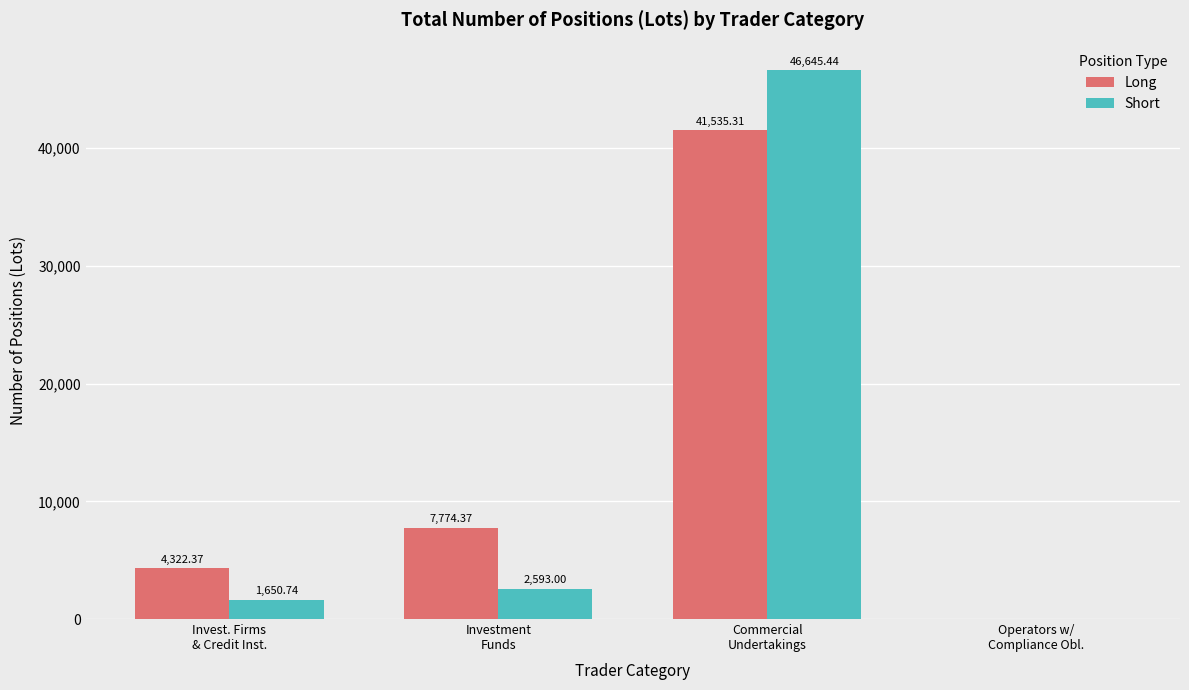

Which series has the largest total across all categories?

Long